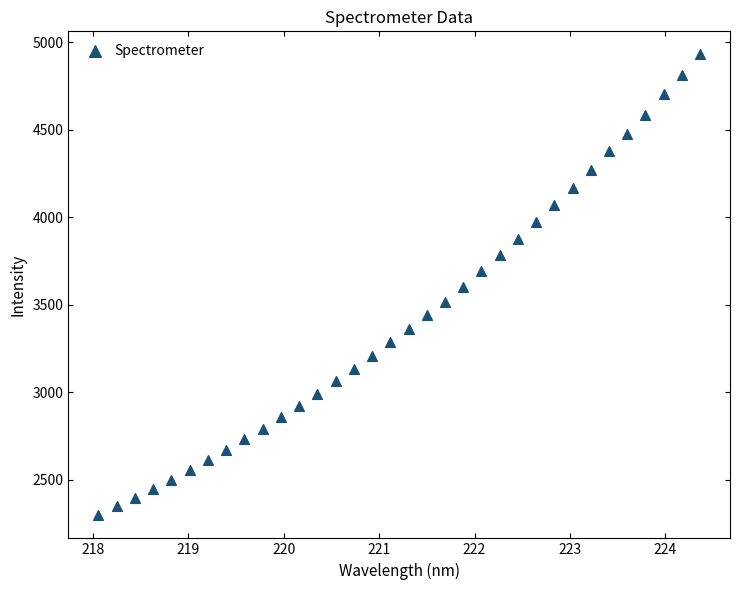

What is the range of X values (max minus min)?

6.3